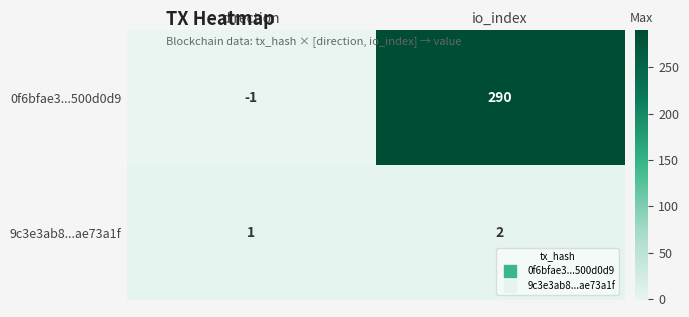

Is the value of 9c3e3ab8...ae73a1f at direction greater than the value of 0f6bfae3...500d0d9 at direction?

Yes